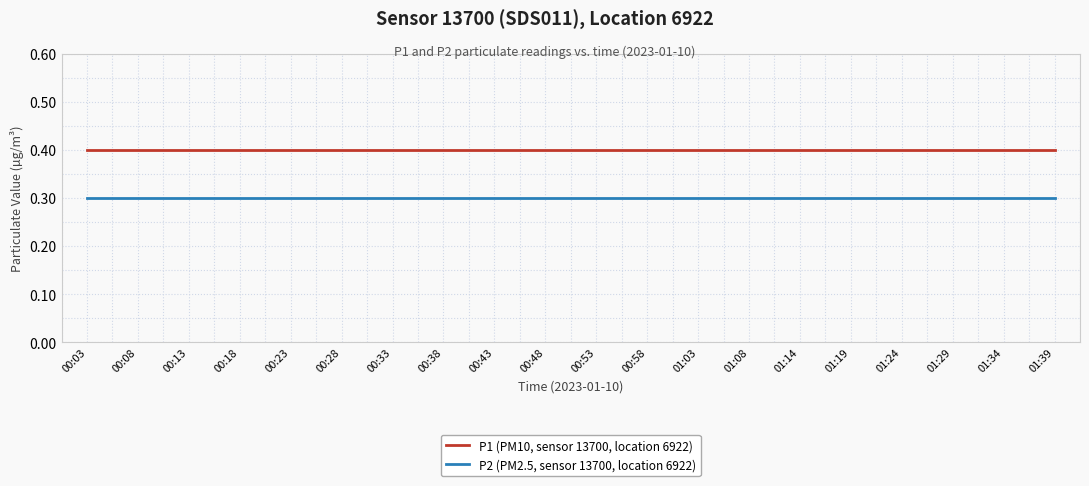

What is the maximum value for P2 (PM2.5, sensor 13700, location 6922)?

0.3